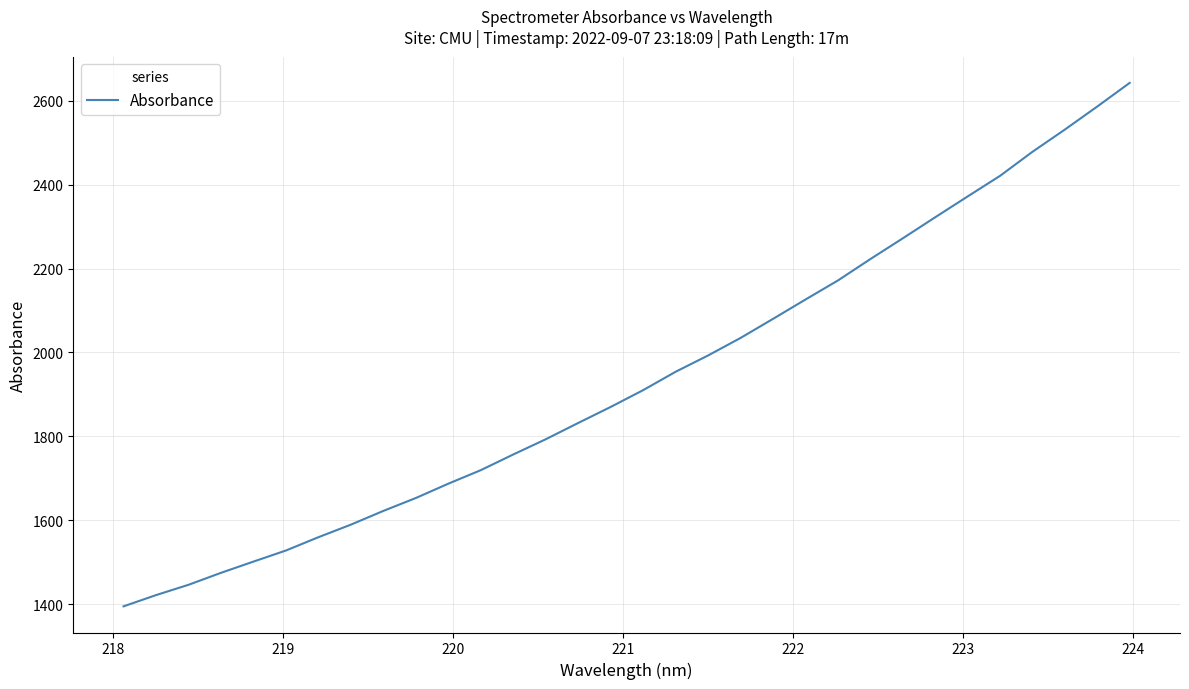

What is the maximum value shown in the chart?

2642.9